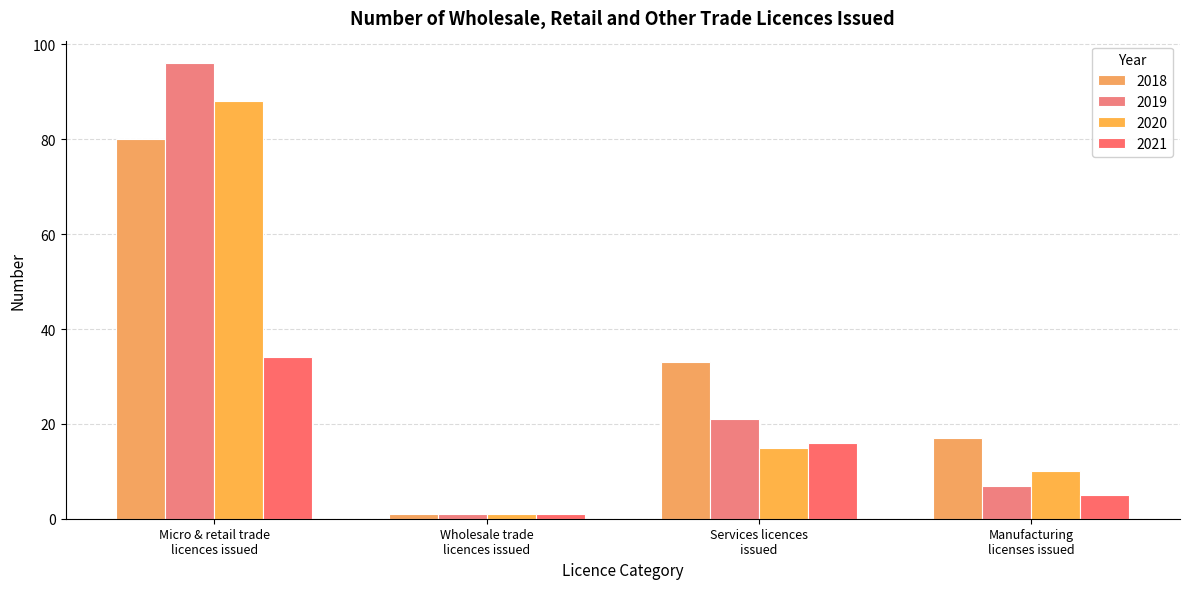

What is the label of the 2nd bar from the left?

Wholesale trade
licences issued